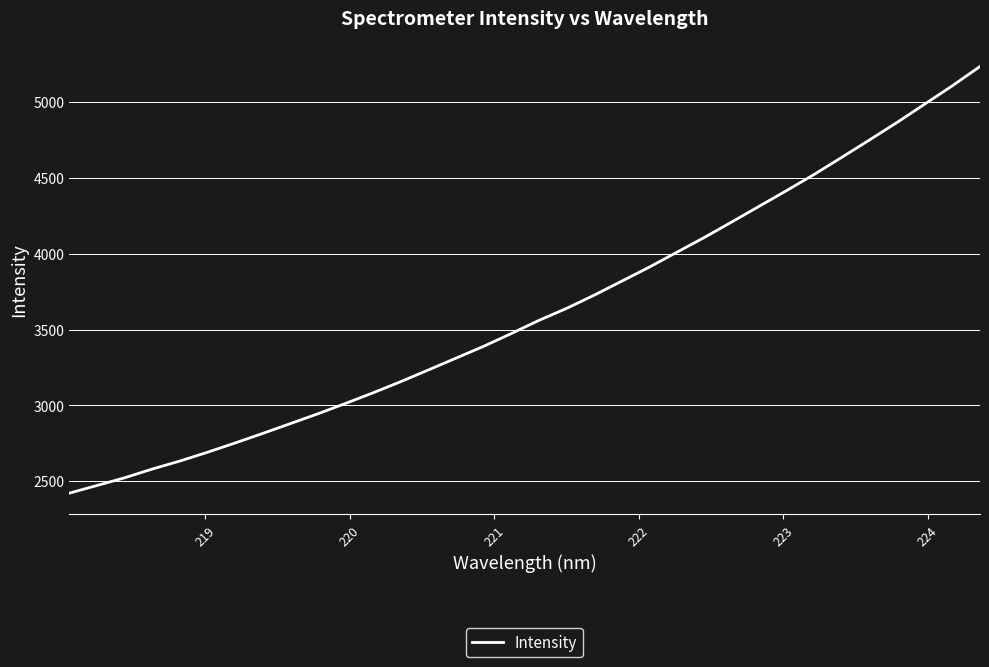

What is the minimum value shown in the chart?

2421.5